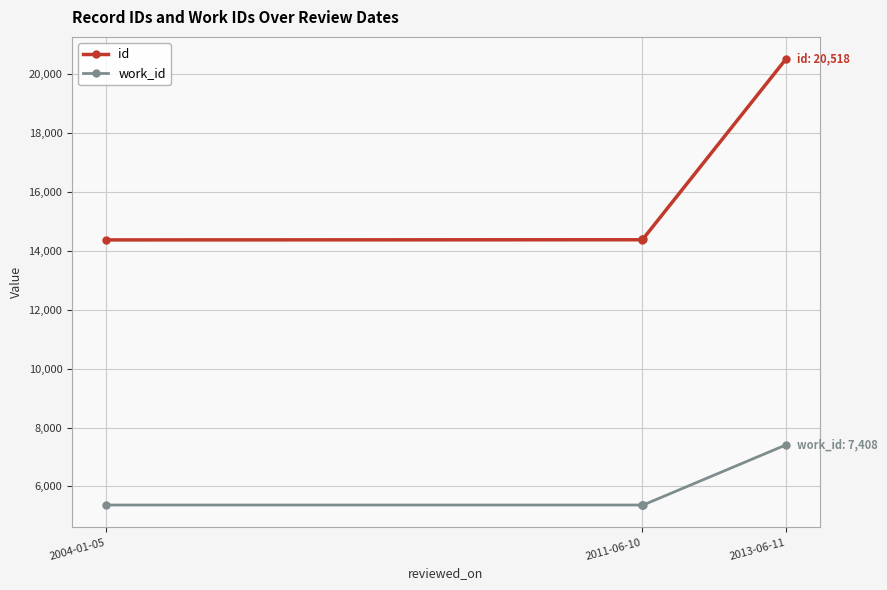

True or false: id and work_id intersect in this chart.

False